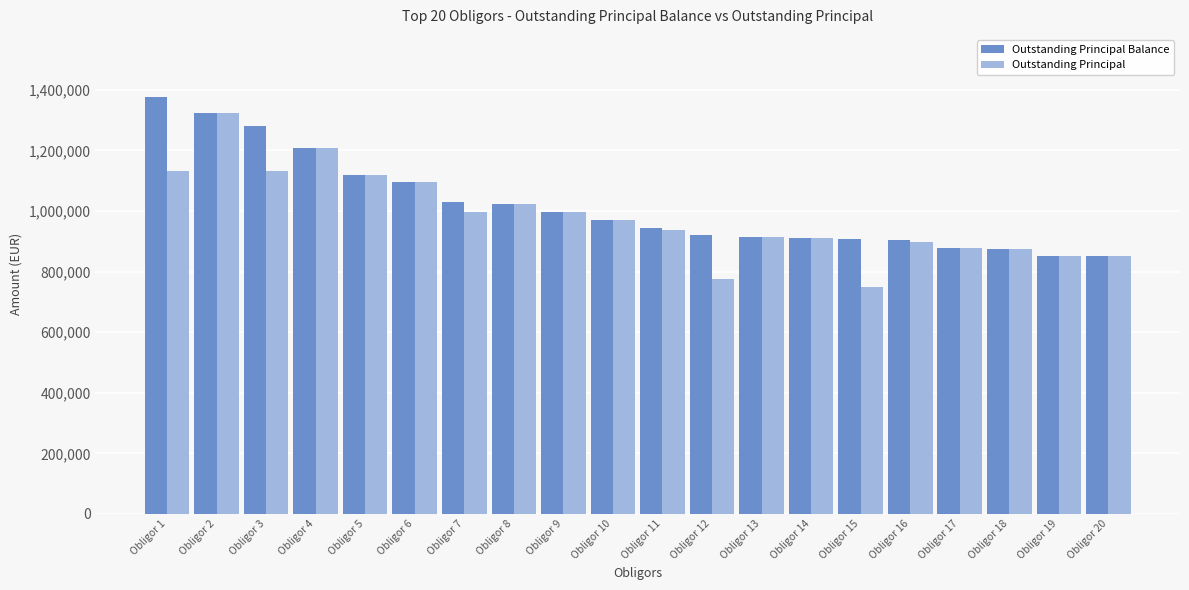

What are all the series names shown in the legend?

Outstanding Principal Balance, Outstanding Principal